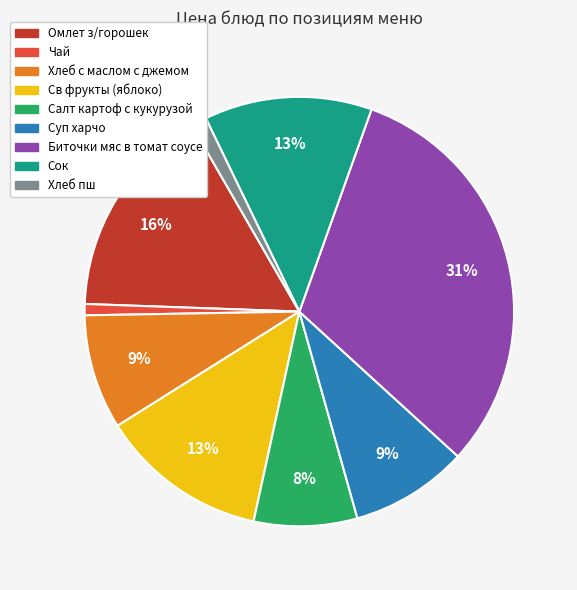

Which slice is the largest?

Биточки мяс в томат соусе